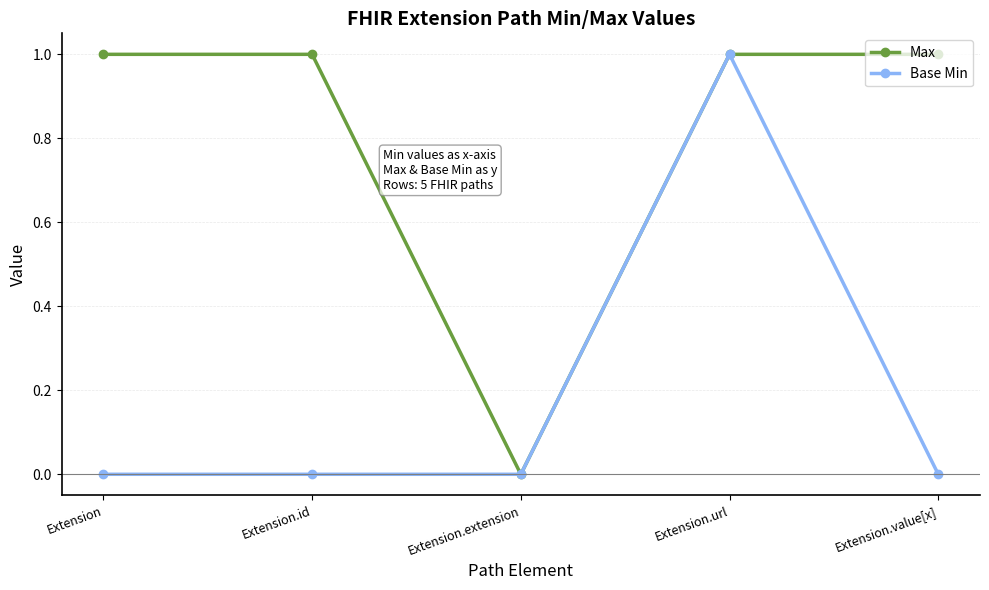

What is the label of the 4th point from the left?

Extension.url